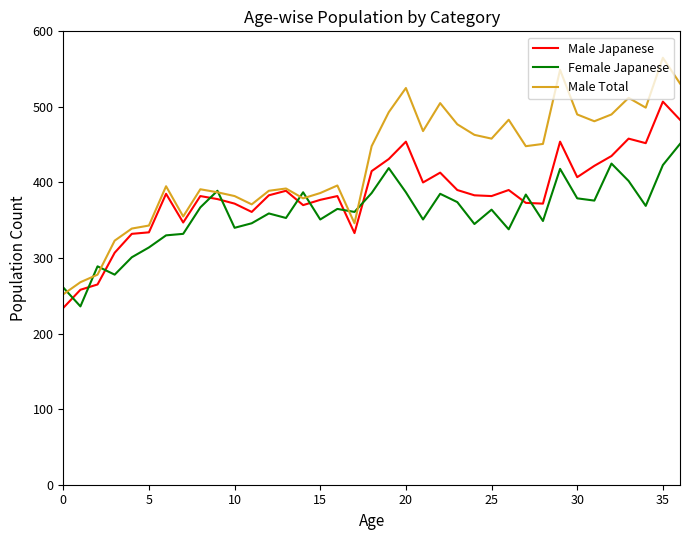

Which series has the widest spread of values?

Male Total